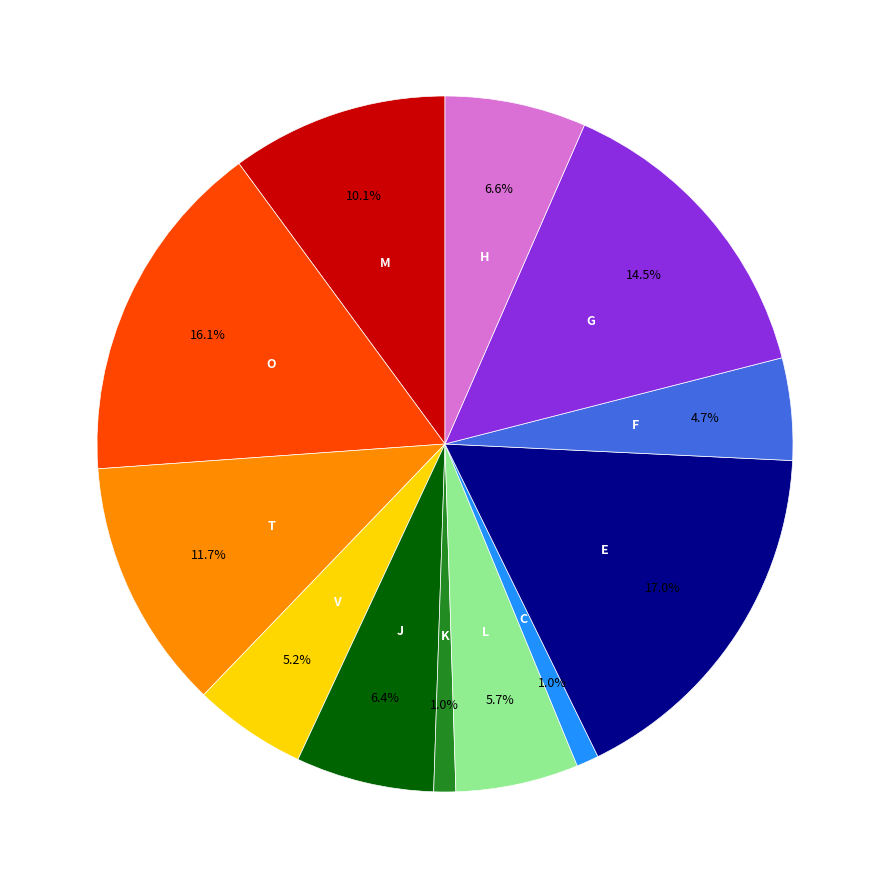

Is there a majority slice in this chart?

No